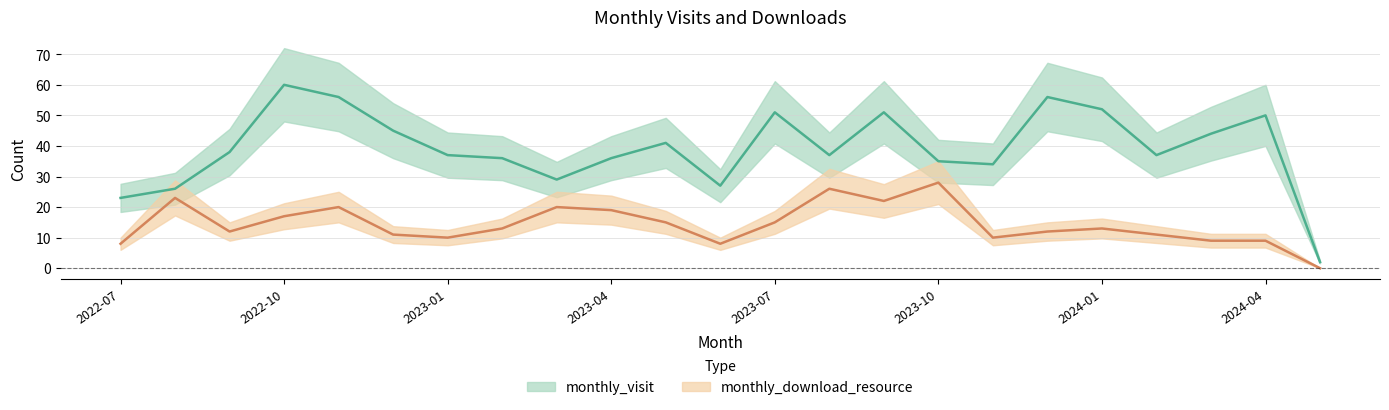

What is the difference between the maximum and second lowest values in the monthly_download_resource series?

20